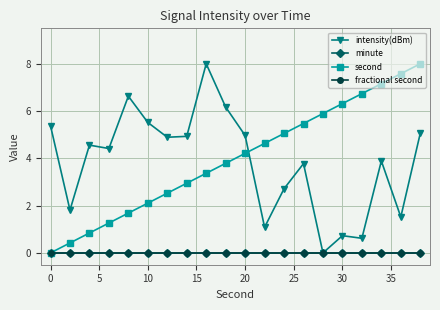

What is the greatest value displayed?

8.0